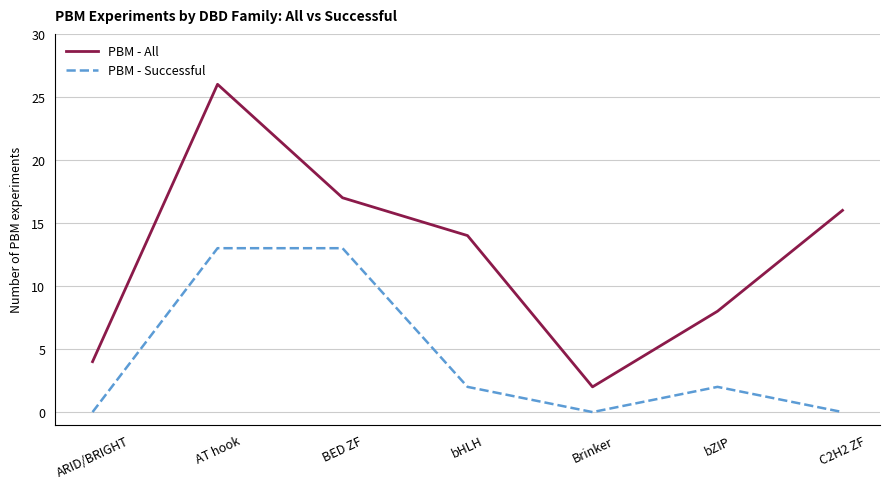

What is the total value across all series at bHLH?

16